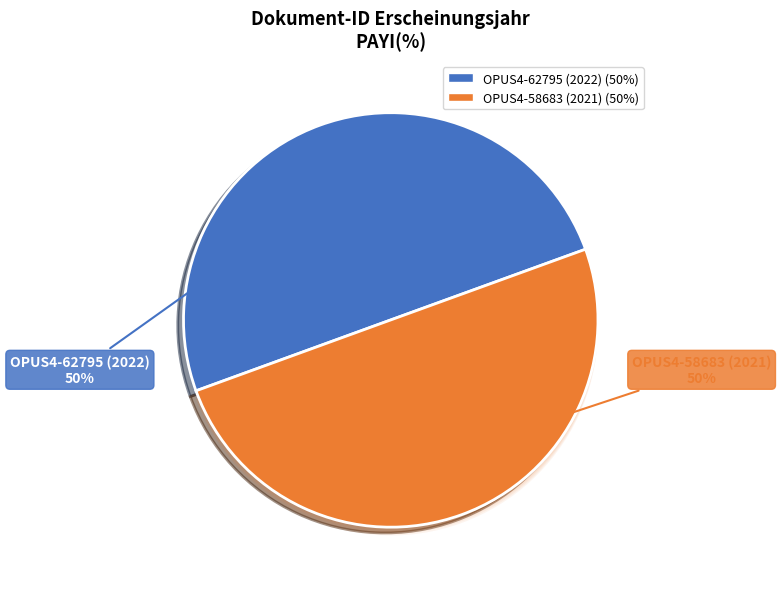

What percentage is the OPUS4-58683 (2021) slice, to the nearest percent?

50%